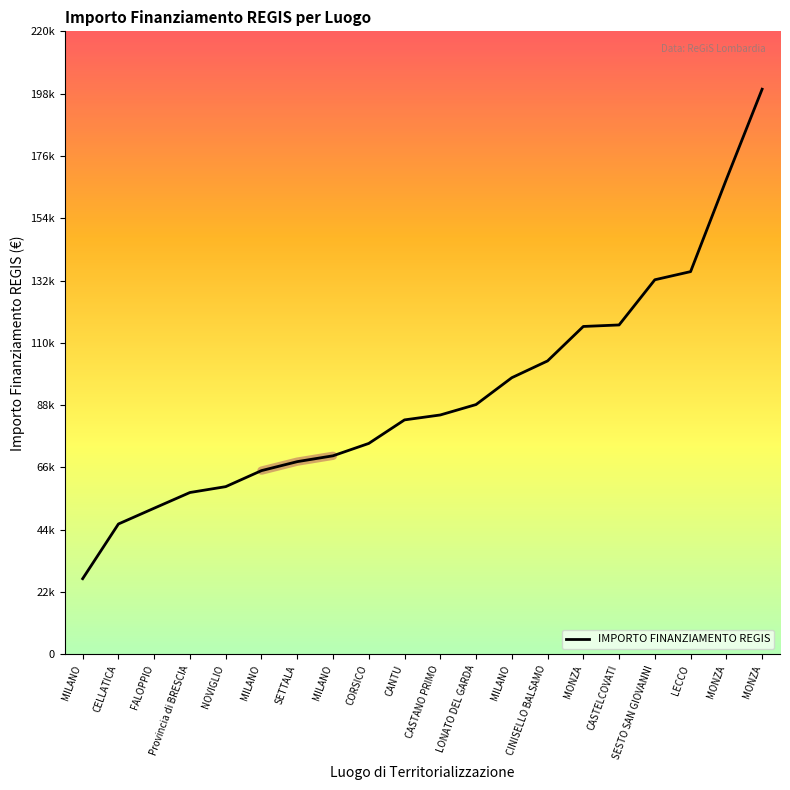

The value at Provincia di BRESCIA is 57160.7. True or false?

True